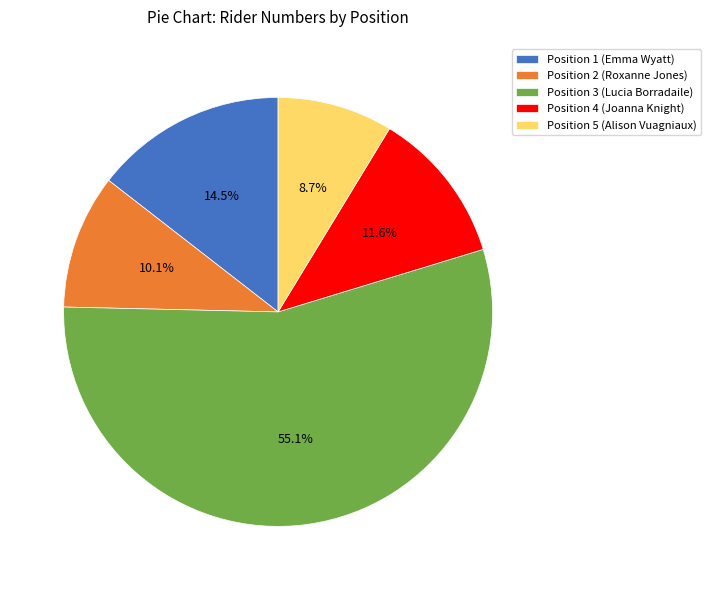

How many segments does this pie chart have?

5